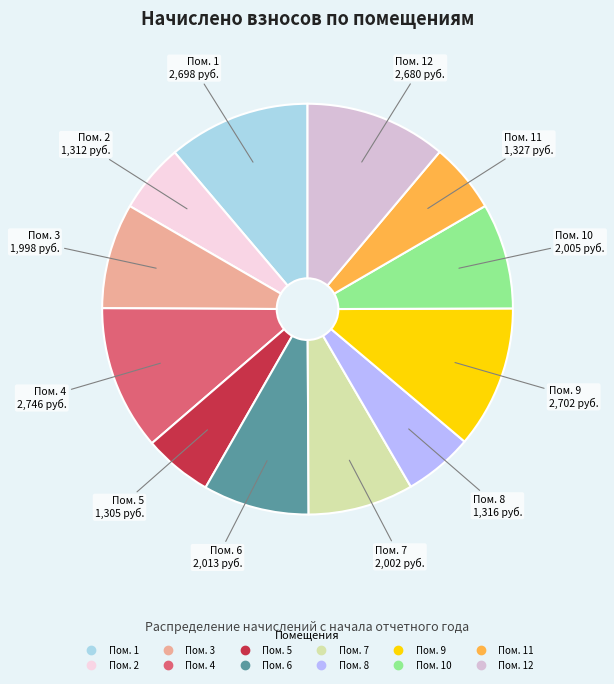

Does any single category account for the majority?

No